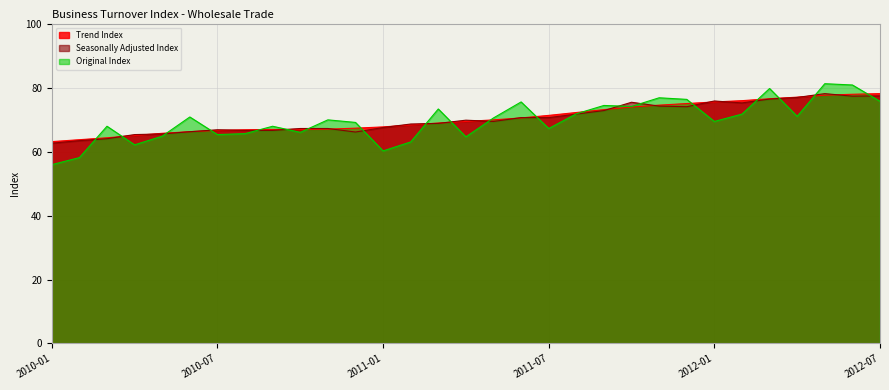

What position from the right is 2010-12?

20